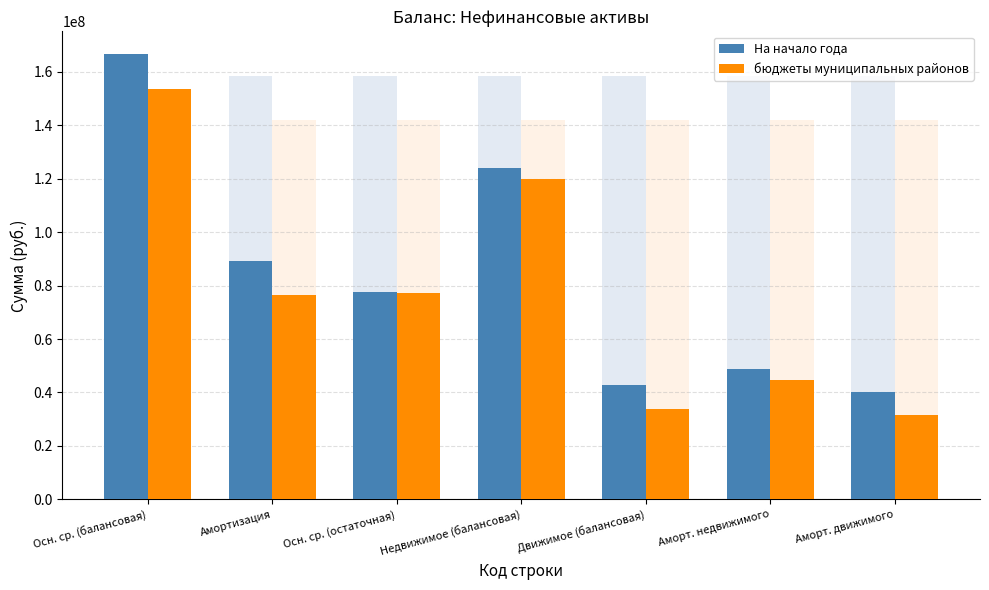

Which series has the largest total across all categories?

На начало года